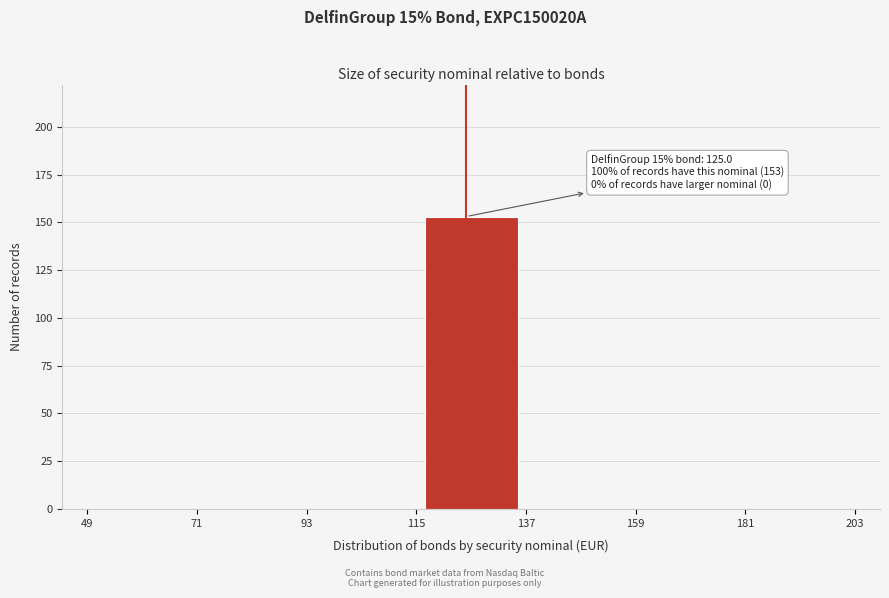

Over which range of the x-axis is the bar tallest?

115 to 137